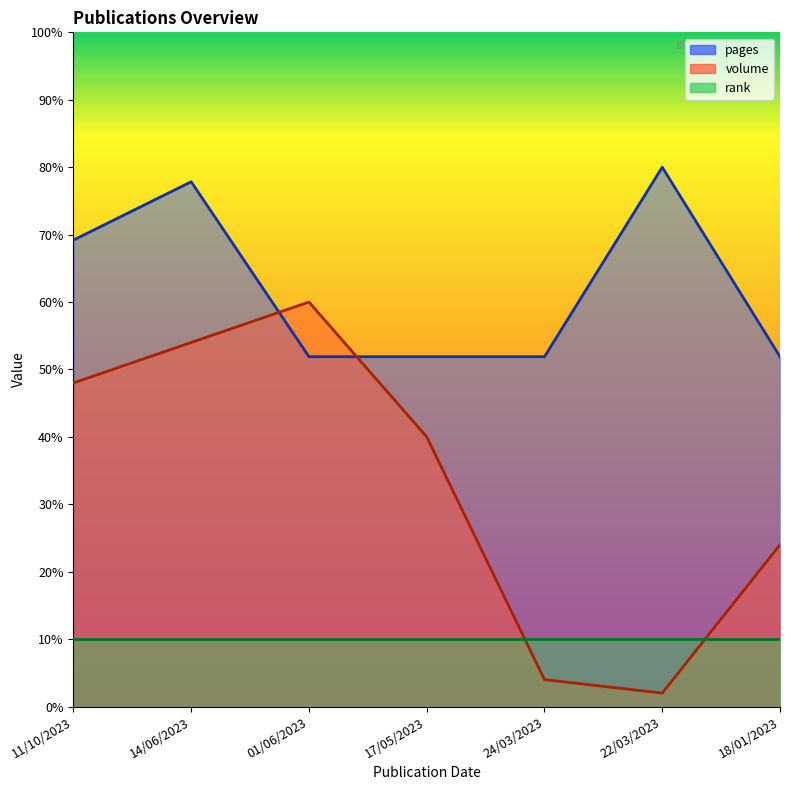

After their last crossing, which series has the higher values: pages or volume?

pages